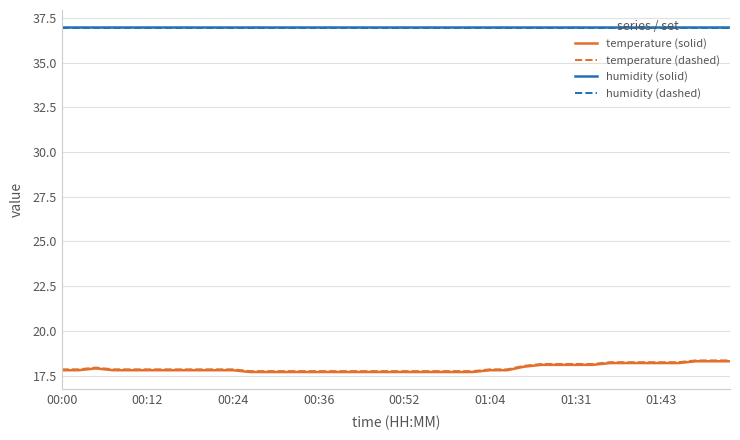

True or false: humidity (dashed) and temperature (dashed) cross at least once.

False